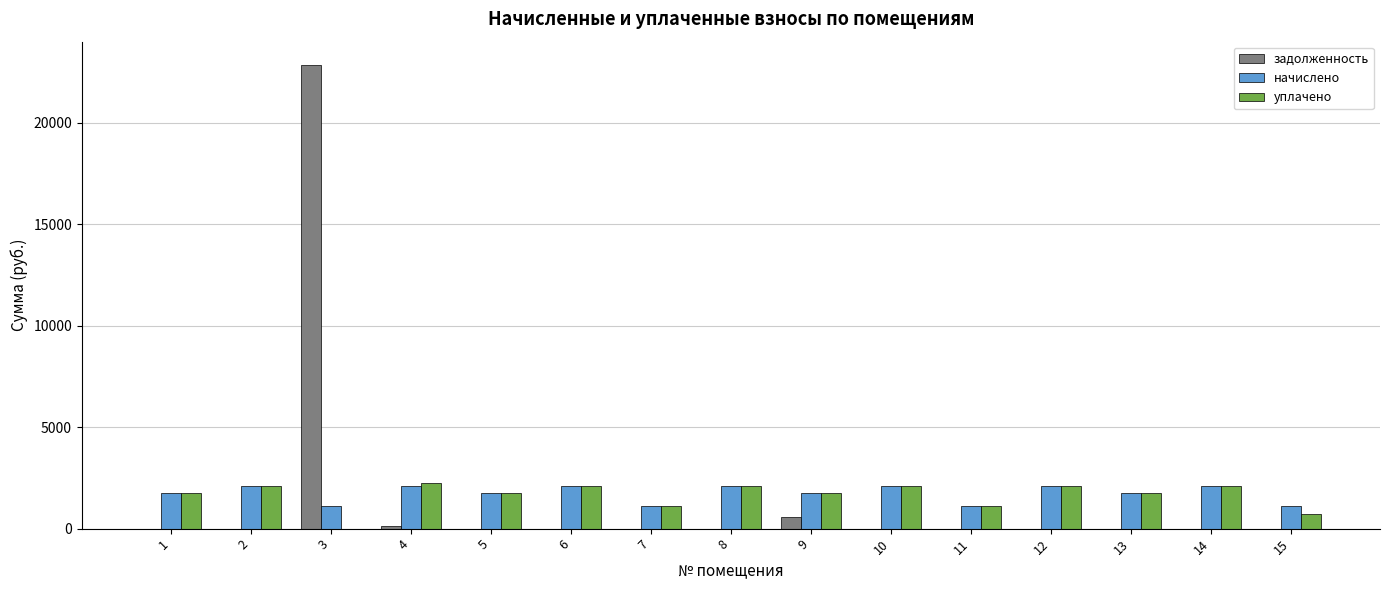

Is the value of задолженность at 8 greater than the value of начислено at 1?

No